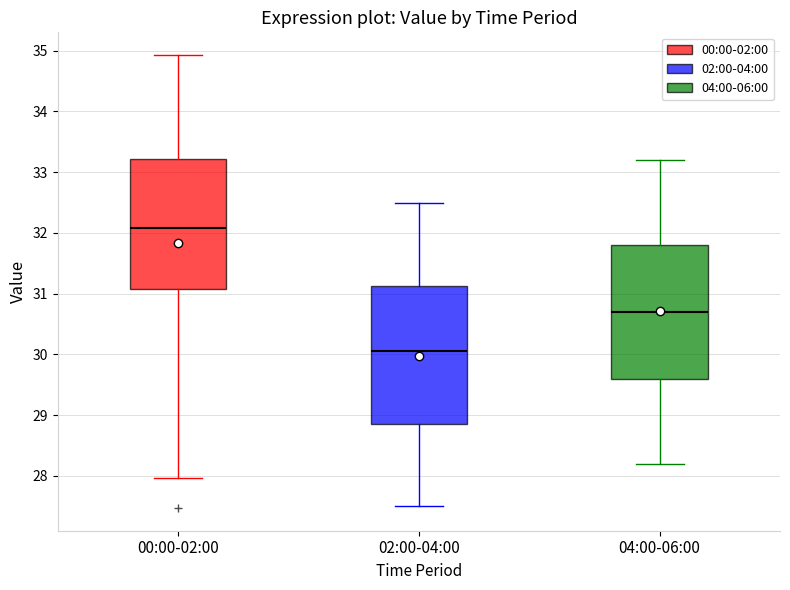

Which box has the lowest median line?

02:00-04:00